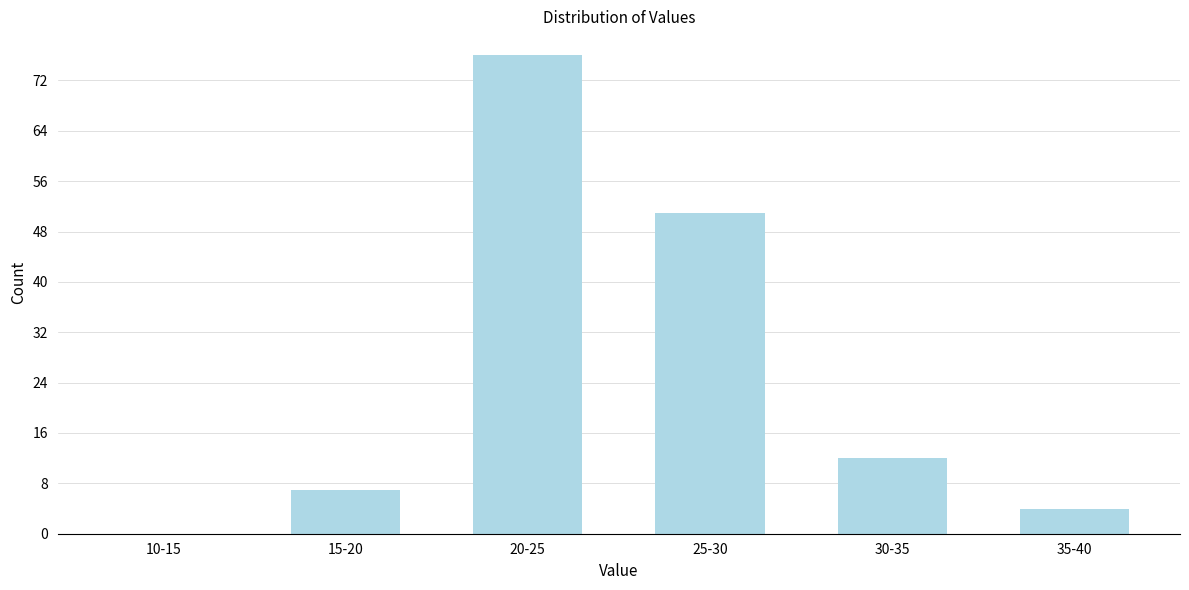

Reading left to right, transcribe all the data shown in this chart.

10-15=0	15-20=7	20-25=76	25-30=51	30-35=12	35-40=4